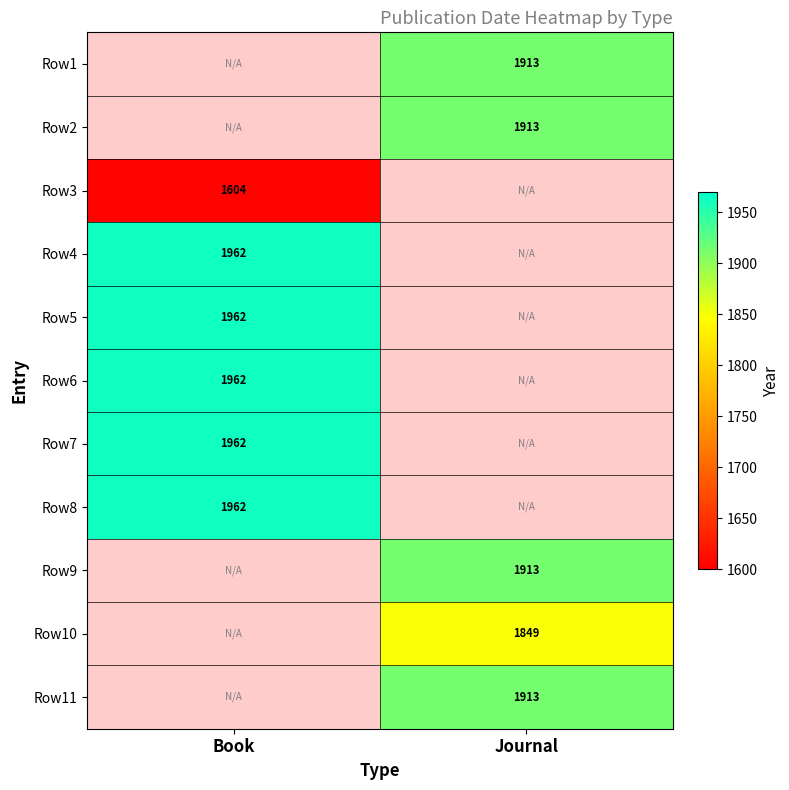

What is the smallest value displayed?

1604.0